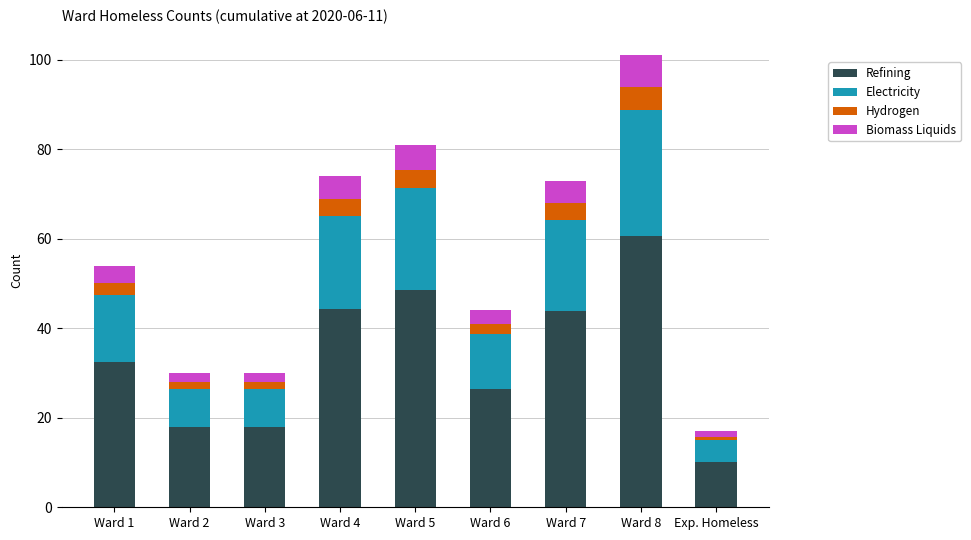

At which label does Refining reach its minimum?

Exp. Homeless